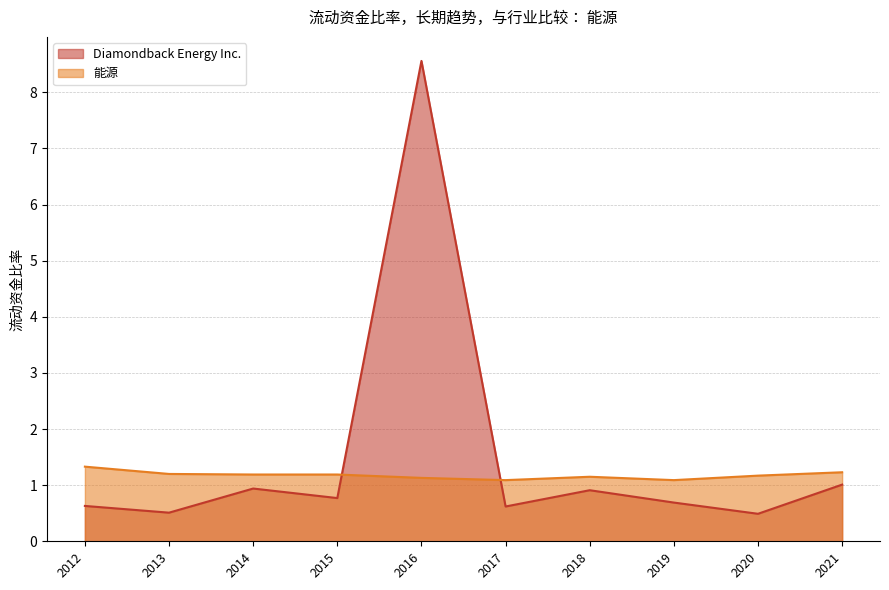

How many lines are shown in the chart?

2